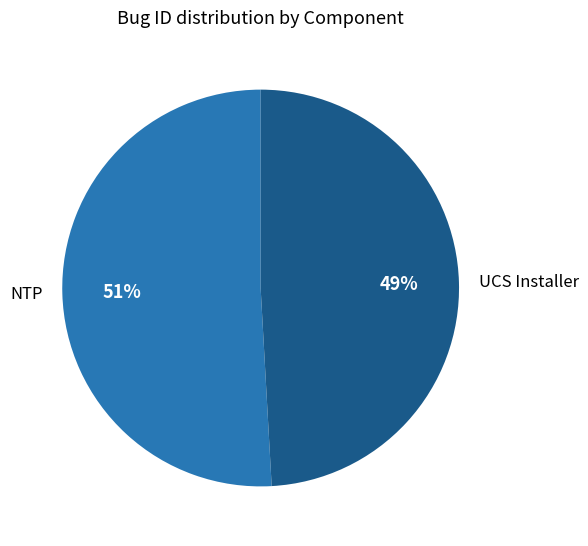

Is UCS Installer the majority of the pie?

No